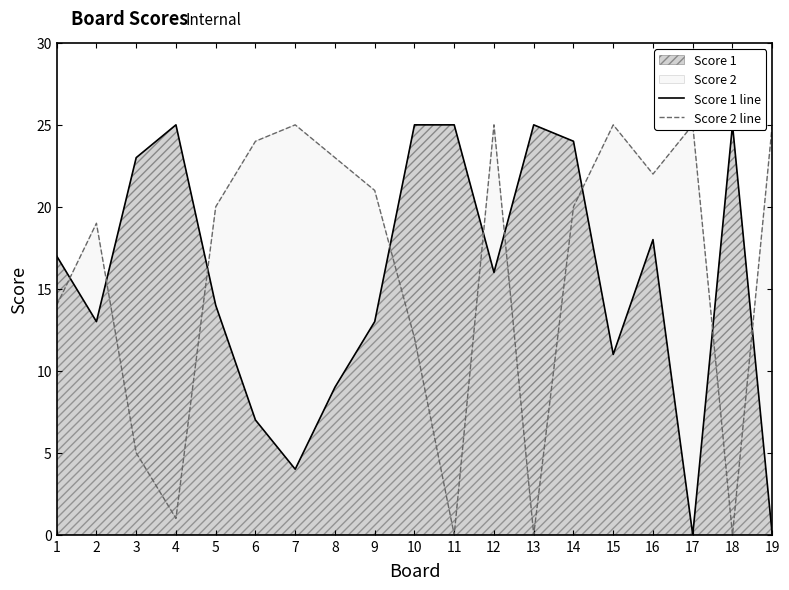

Rank the series by their average value, from lowest to highest.

Score 1 line, Score 2 line